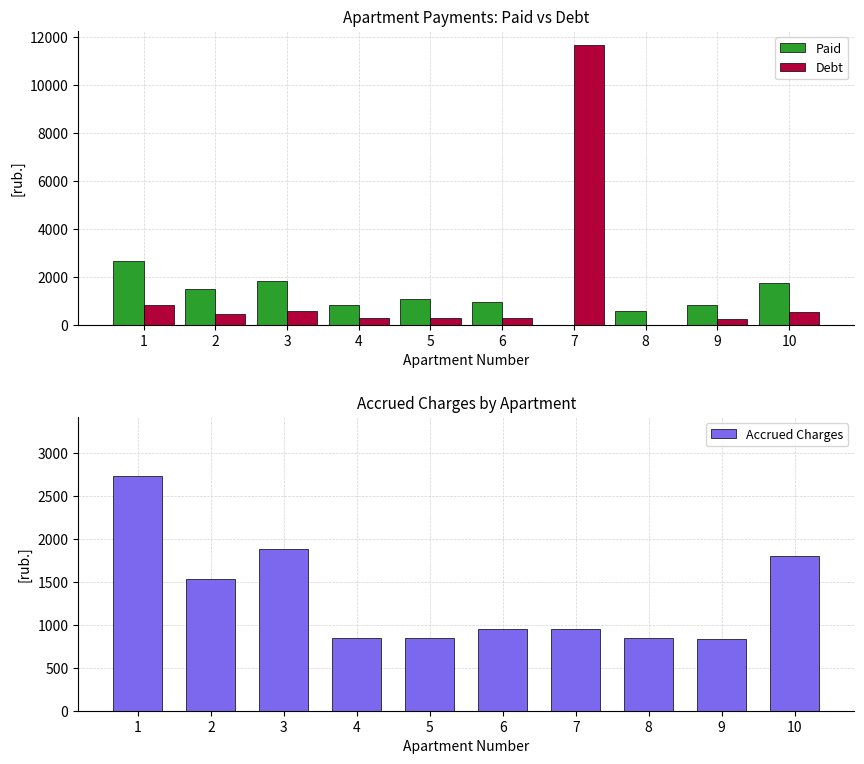

Reading left to right, list all the values displayed in this chart.

Paid: 2648.3	1479.0	1827.7	820.6	1081.5	922.8	0.0	565.7	811.6	1740.5
Debt: 822.9	459.5	567.9	255.0	257.9	286.7	11654.7	0.0	252.2	540.8
Accrued Charges: 2738.2	1529.1	1889.7	848.5	851.6	954.1	954.1	848.5	839.2	1799.5